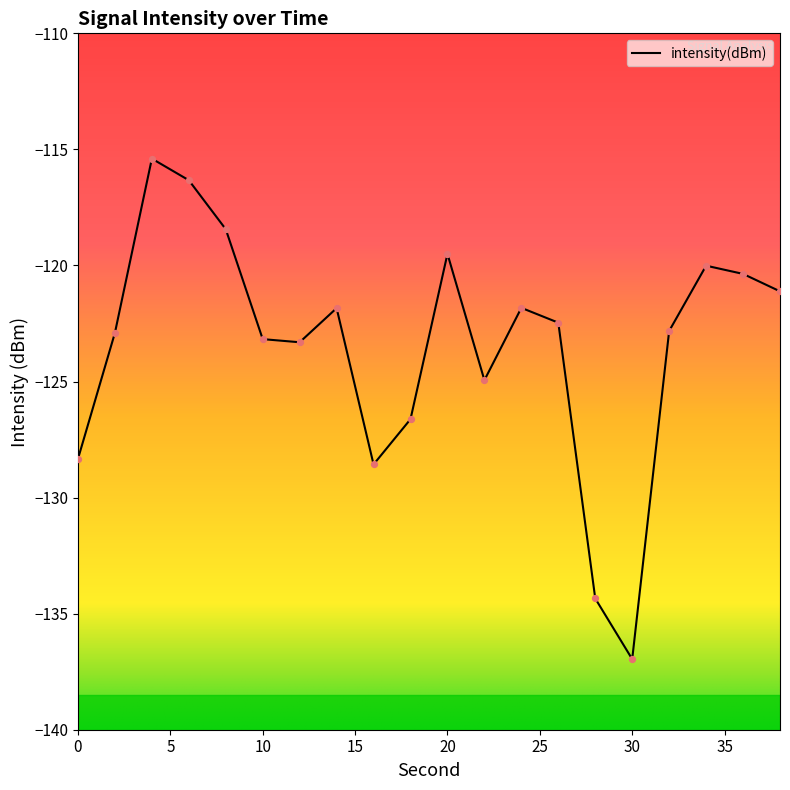

What is the difference between the maximum and minimum values?

21.6